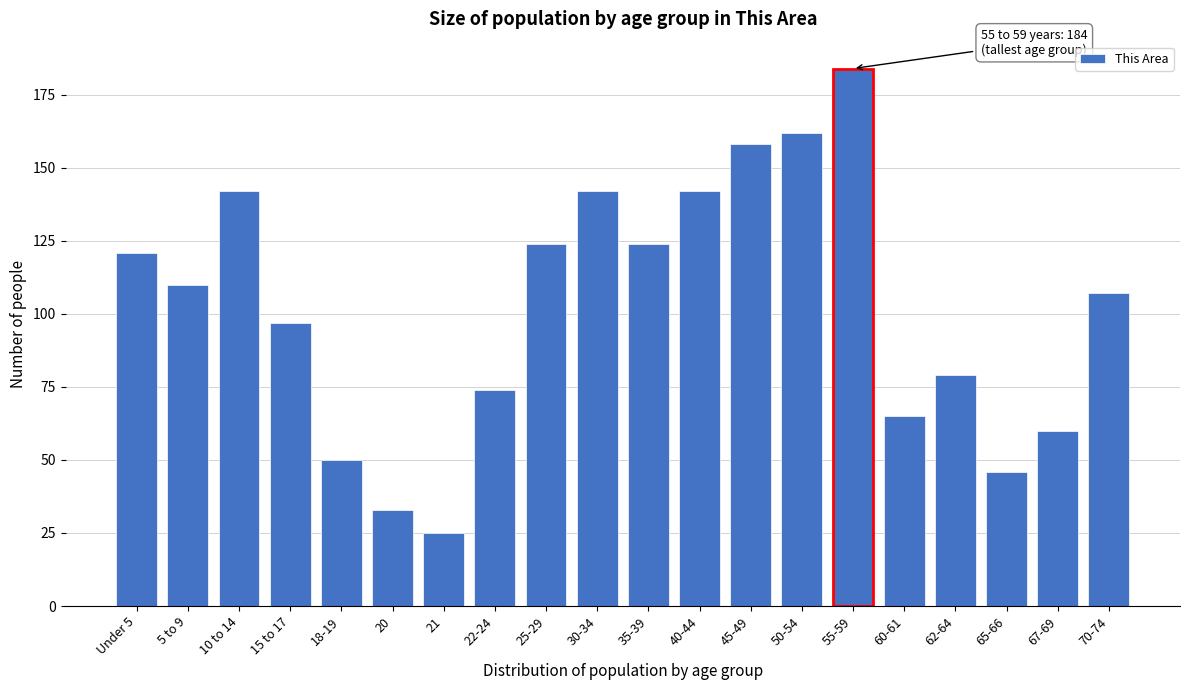

Reading left to right, transcribe all the data shown in this chart.

Under 5=121	5 to 9=110	10 to 14=142	15 to 17=97	18-19=50	20=33	21=25	22-24=74	25-29=124	30-34=142	35-39=124	40-44=142	45-49=158	50-54=162	55-59=184	60-61=65	62-64=79	65-66=46	67-69=60	70-74=107